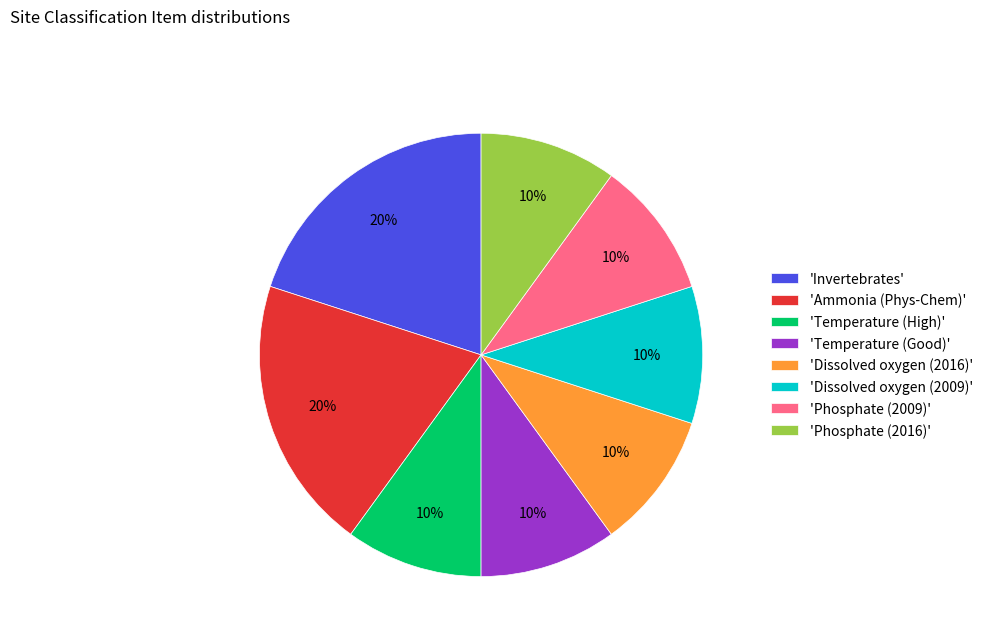

Combined, do 'Temperature (Good)' and 'Phosphate (2016)' account for over 50%?

No